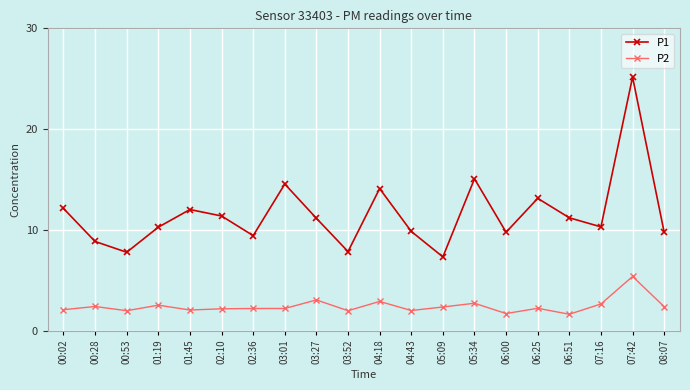

Which series has the widest spread of values?

P1